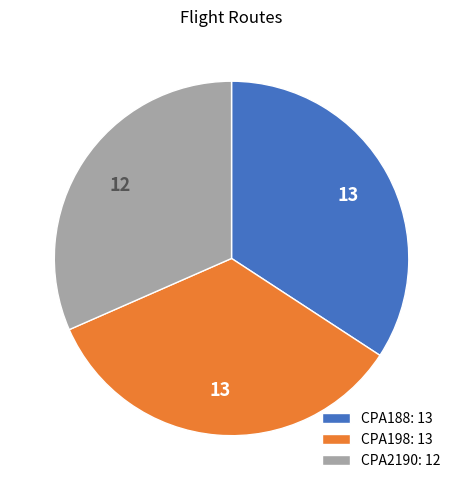

Do CPA198: 13 and CPA2190: 12 together represent more than half of the pie?

Yes